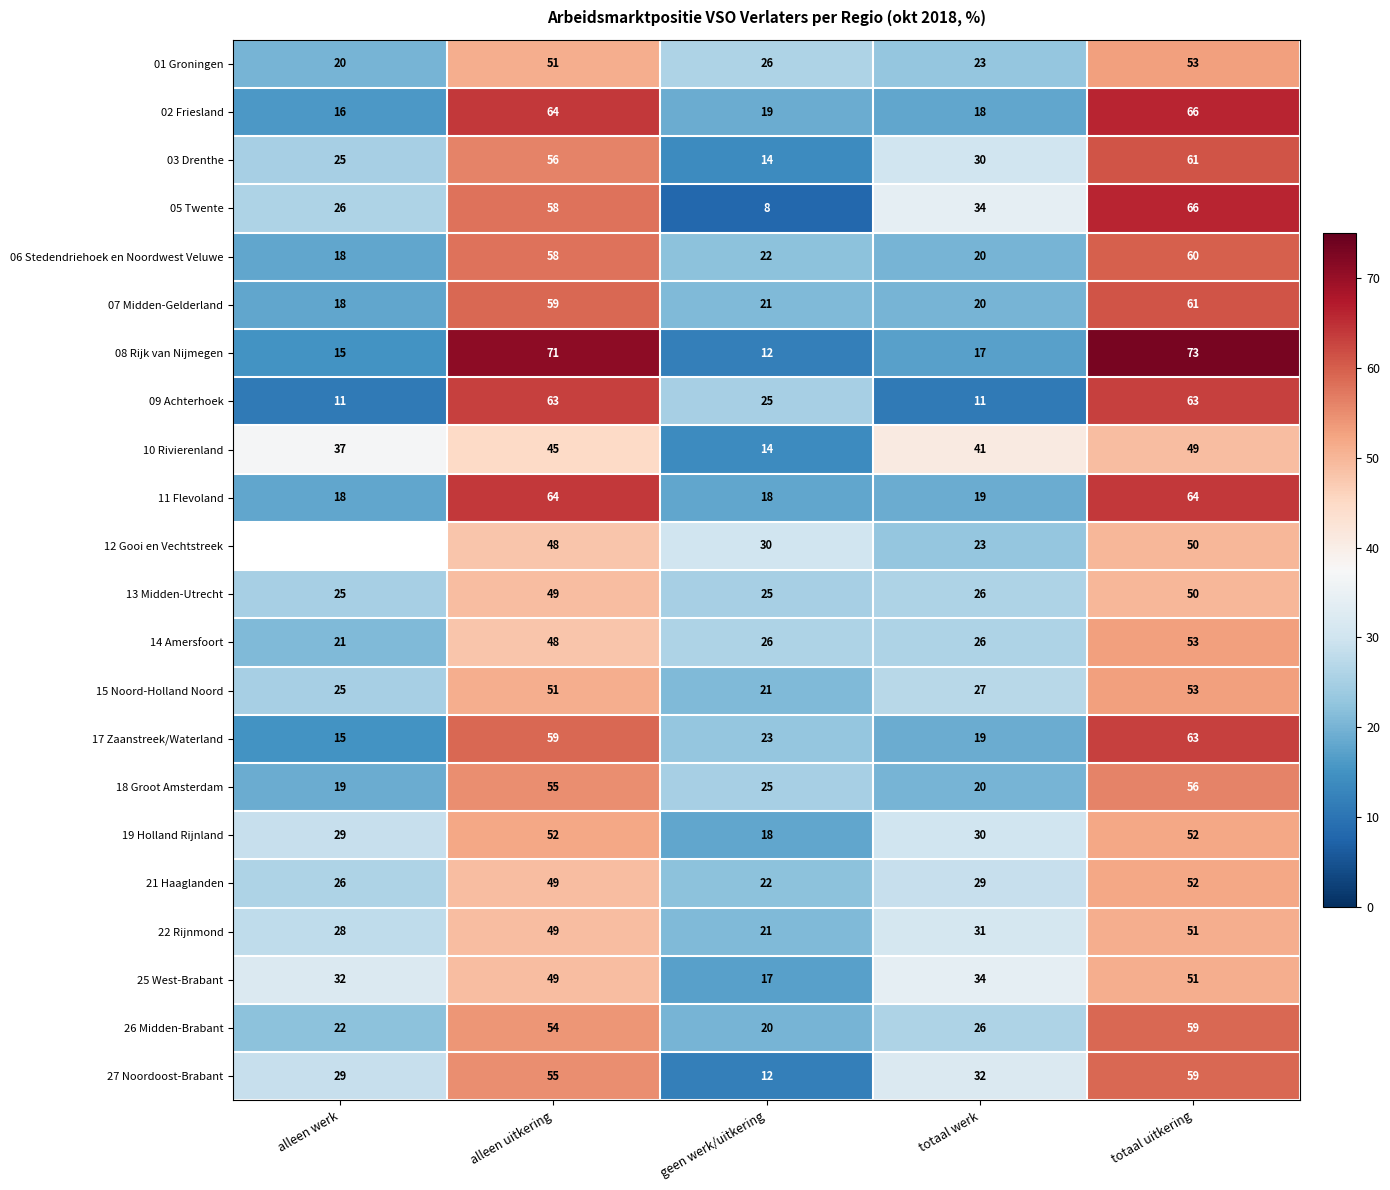

The value of 06 Stedendriehoek en Noordwest Veluwe at alleen uitkering is 58. True or false?

True